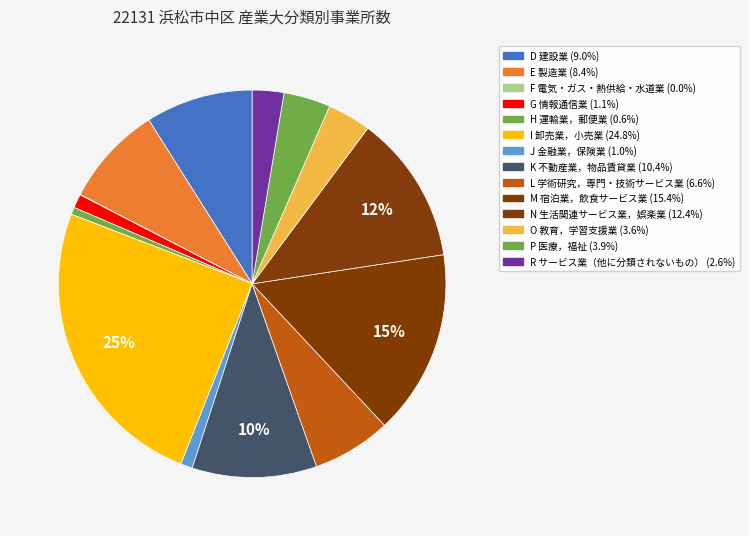

To the nearest percent, what is the combined percentage of D 建設業 and K 不動産業，物品賃貸業?

19%